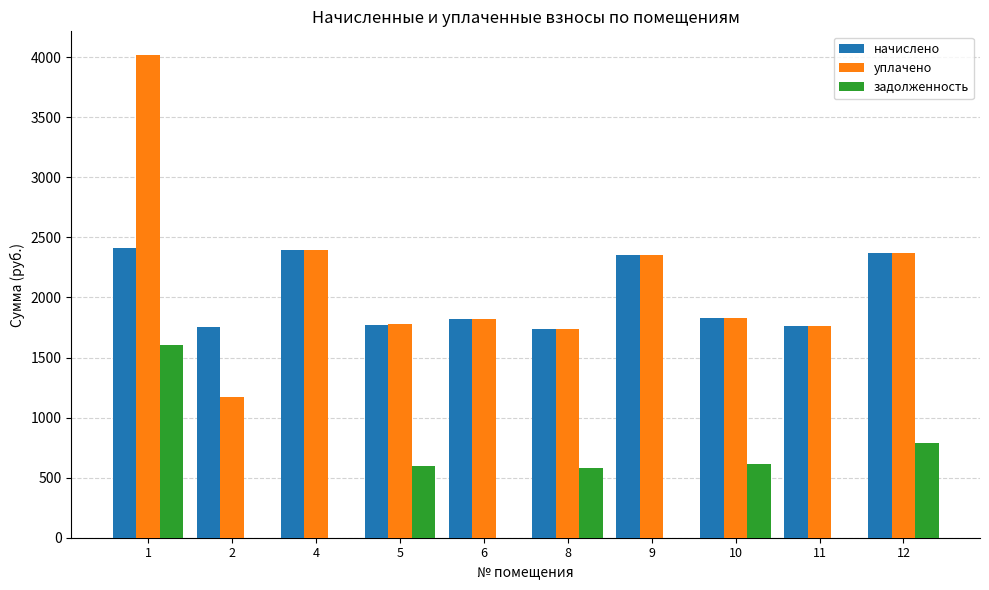

What is the sum of all уплачено values?

21222.0